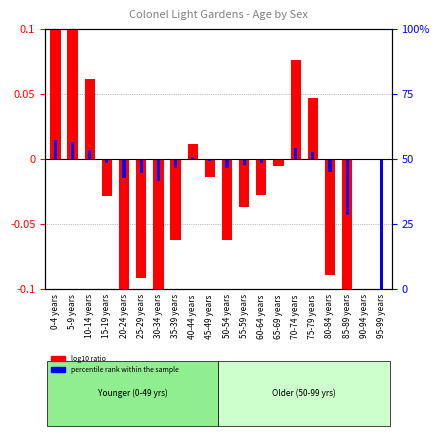

What is the maximum value shown in the chart?

0.1